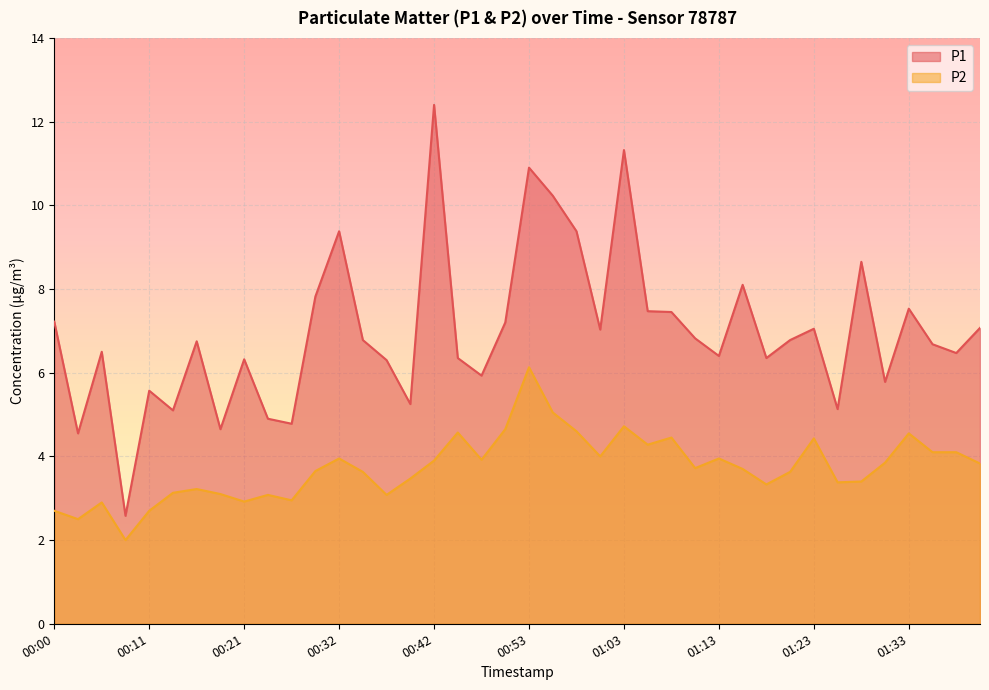

Which series has the largest total across all categories?

P1